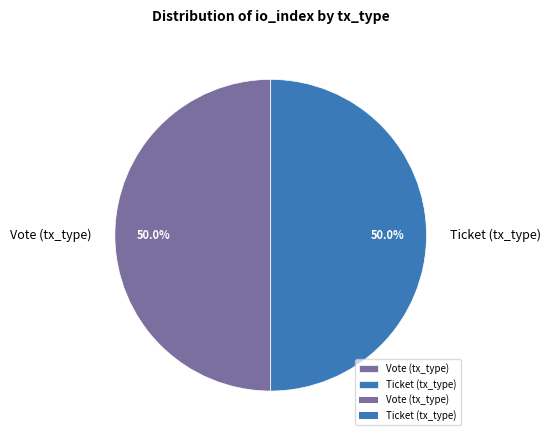

What is the total percentage of Ticket (tx_type) and Vote (tx_type)?

100.0%